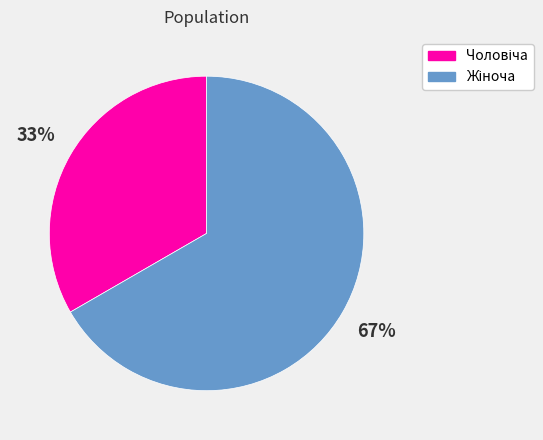

Is there a majority slice in this chart?

Yes